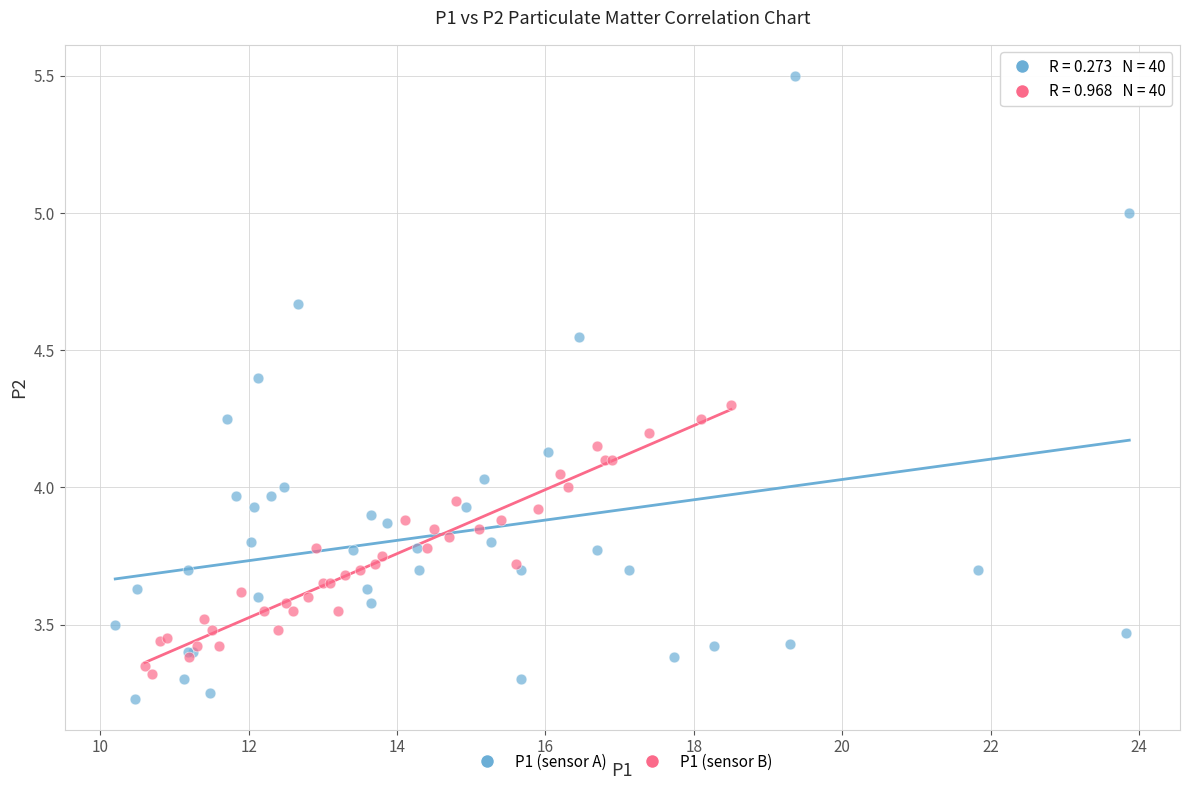

Which series contains the highest Y value?

P1 (sensor A)